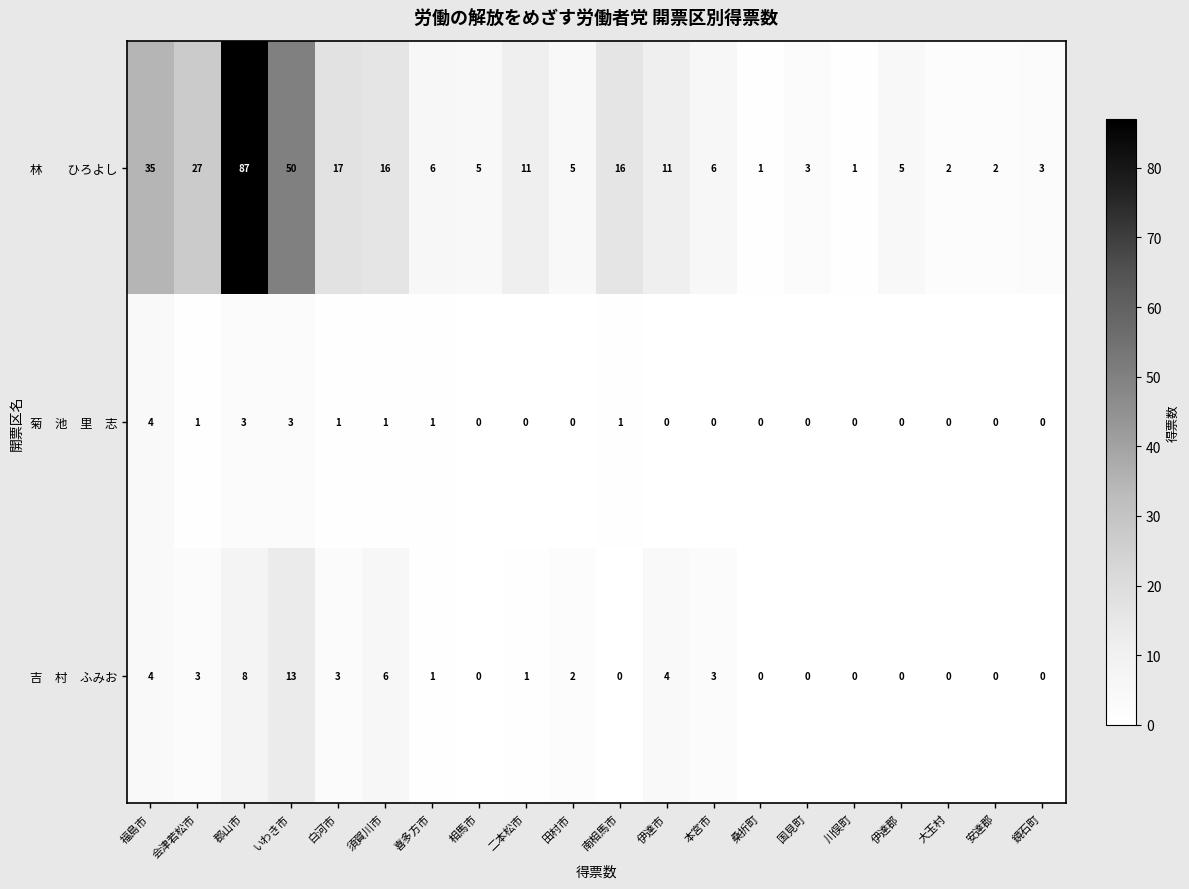

At how many categories does at least one series exceed 79?

1